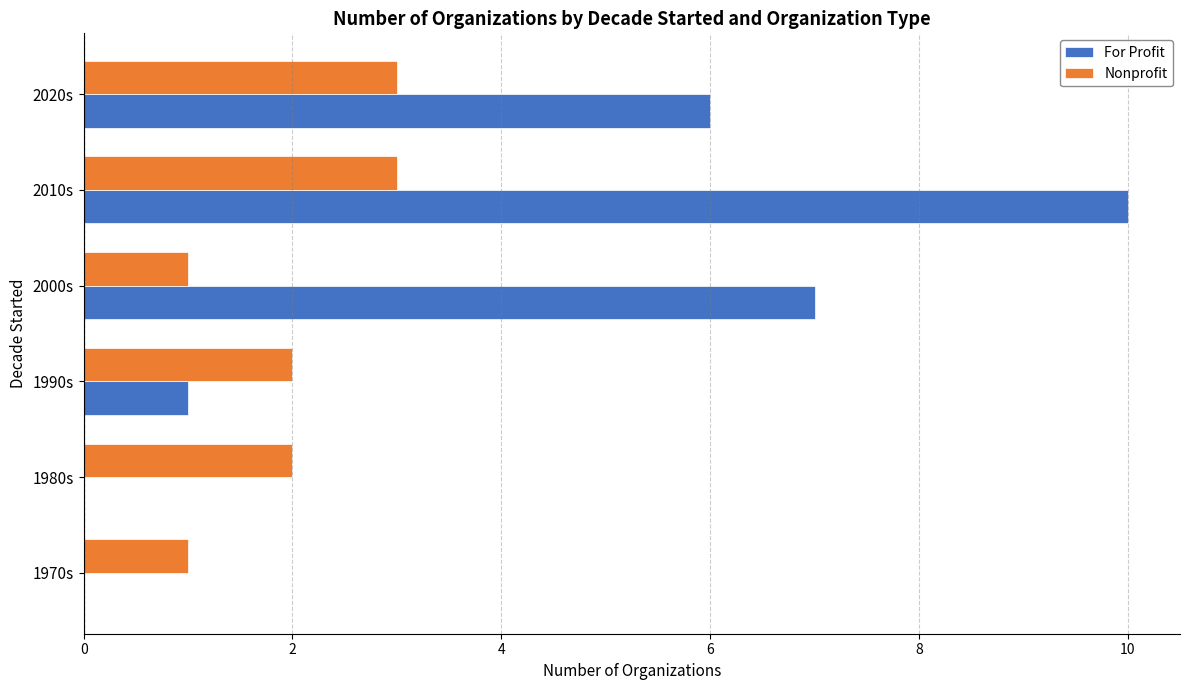

The Nonprofit series shows 5 at 2020s. True or false?

False